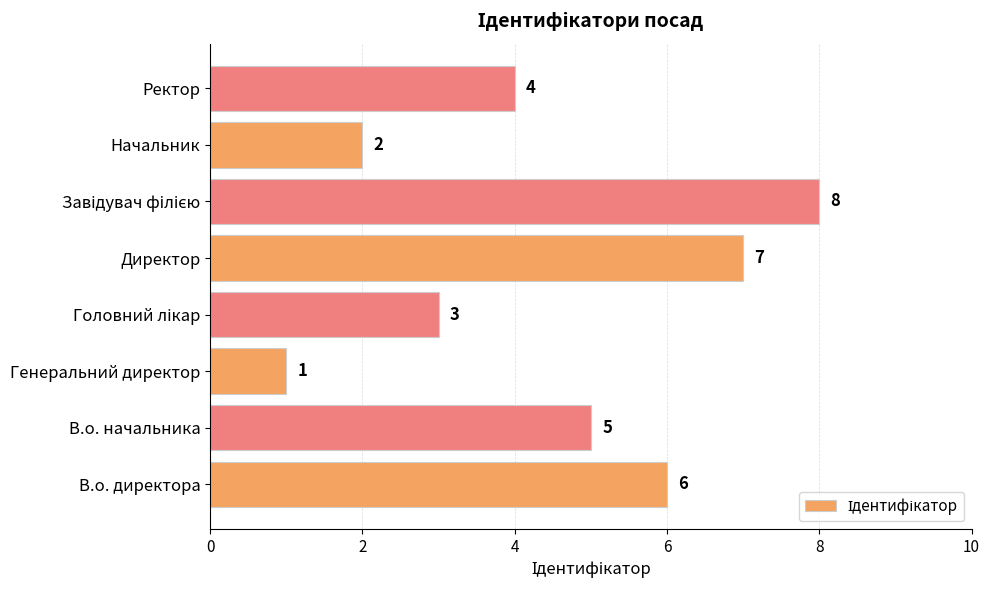

What is the minimum value shown in the chart?

1